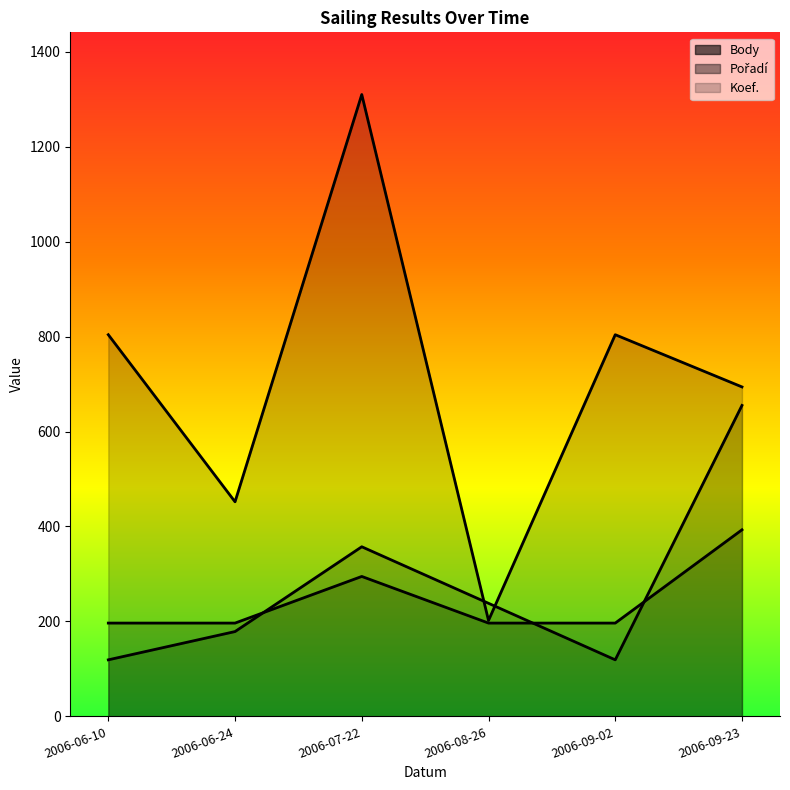

At which category does Body reach its first local peak?

2006-07-22